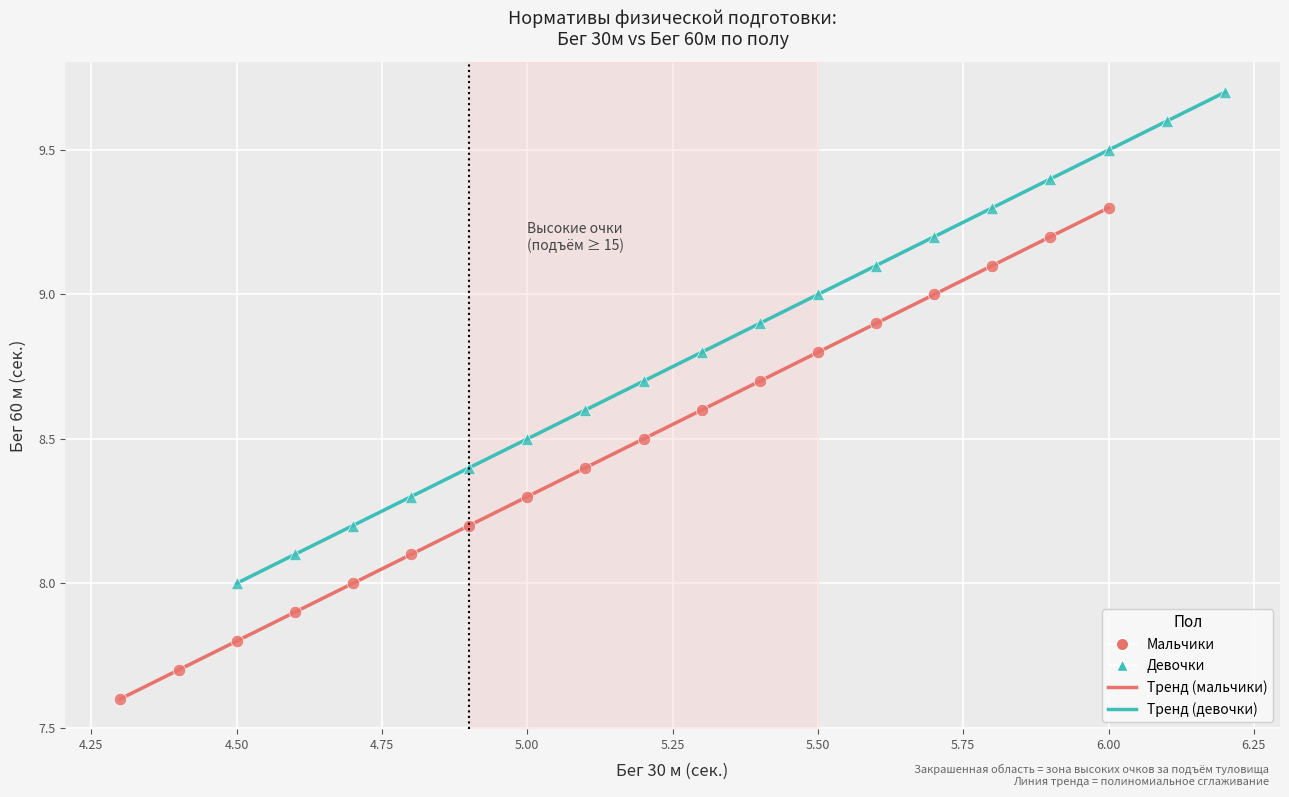

Which series contains the lowest Y value?

Мальчики